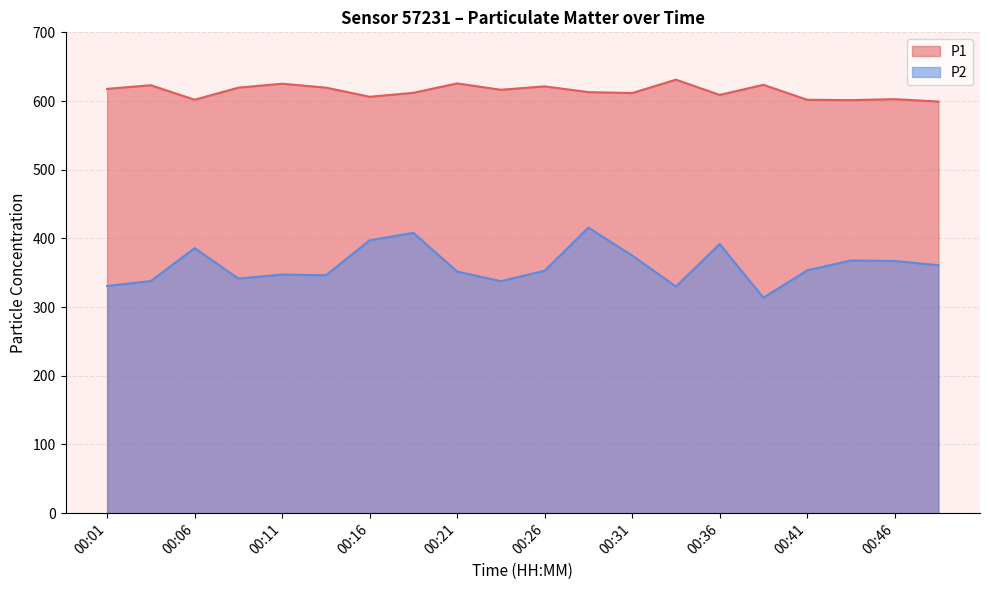

What is the sum of all P2 values?

7213.2